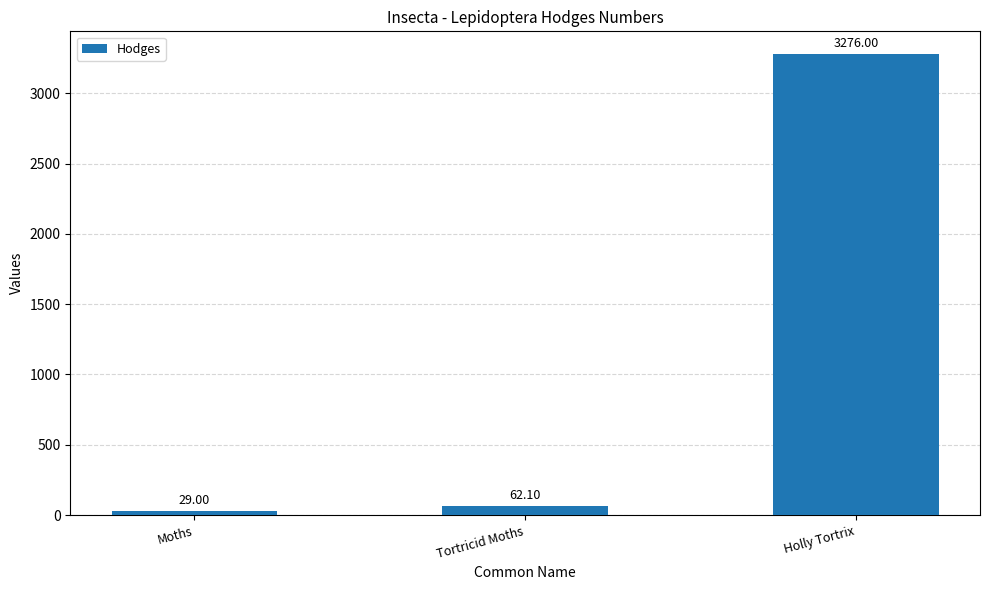

Reading left to right, what are all the values shown in this chart?

29.0	62.1	3276.0